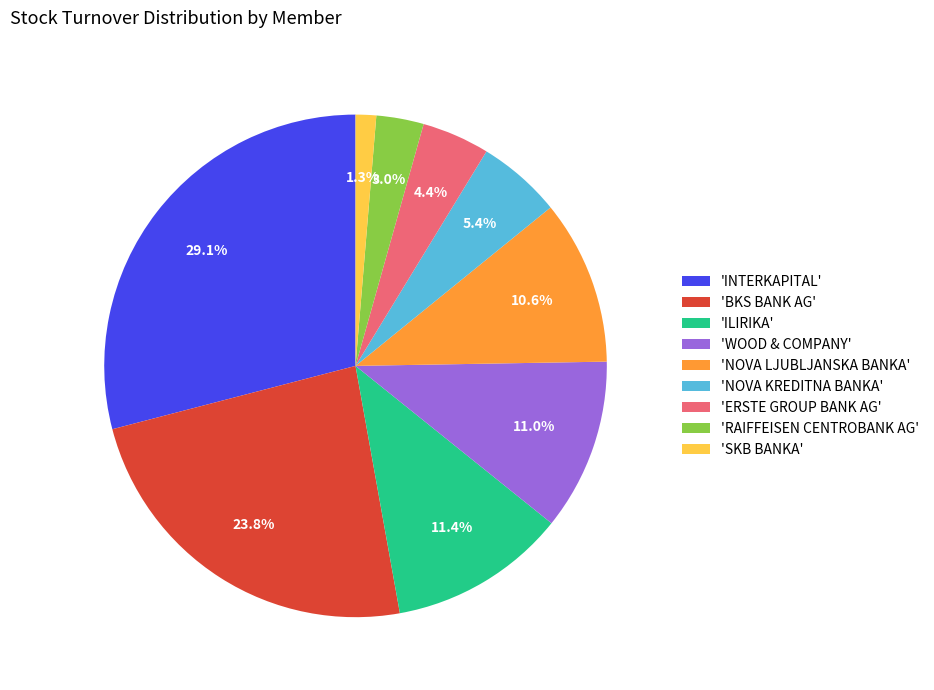

Approximately how many times larger is the value at 'ERSTE GROUP BANK AG' compared to 'WOOD & COMPANY'?

0.4